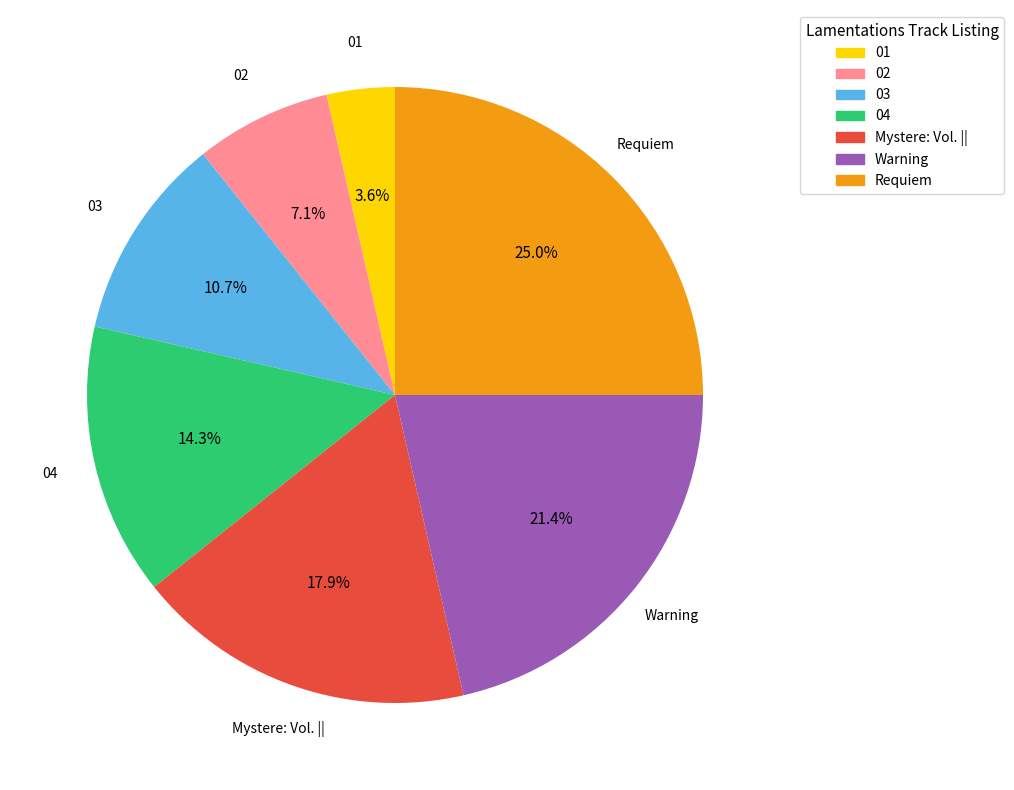

The 01 slice represents 4% of the pie. True or false?

True